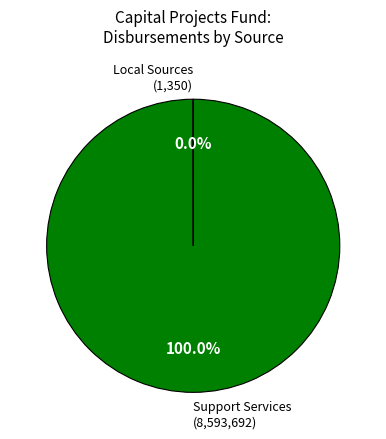

Which slice is the largest?

Support Services (8,593,692)